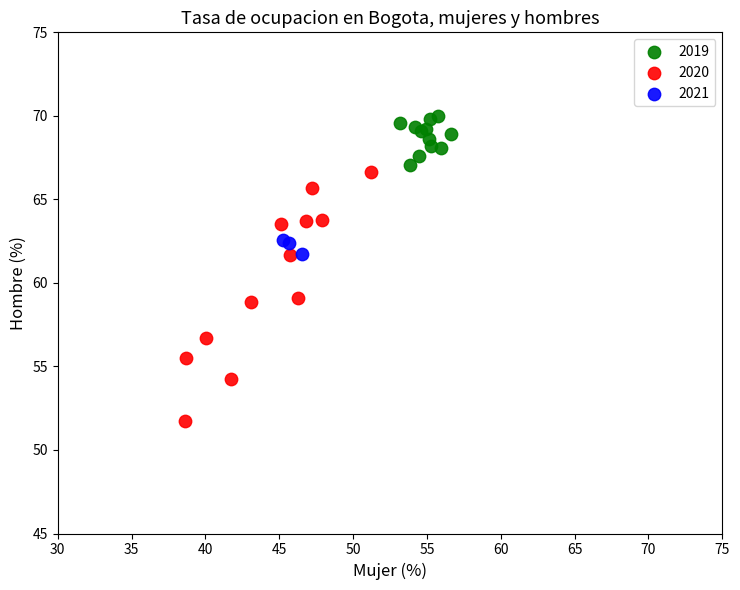

Which series contains the highest Y value?

2019